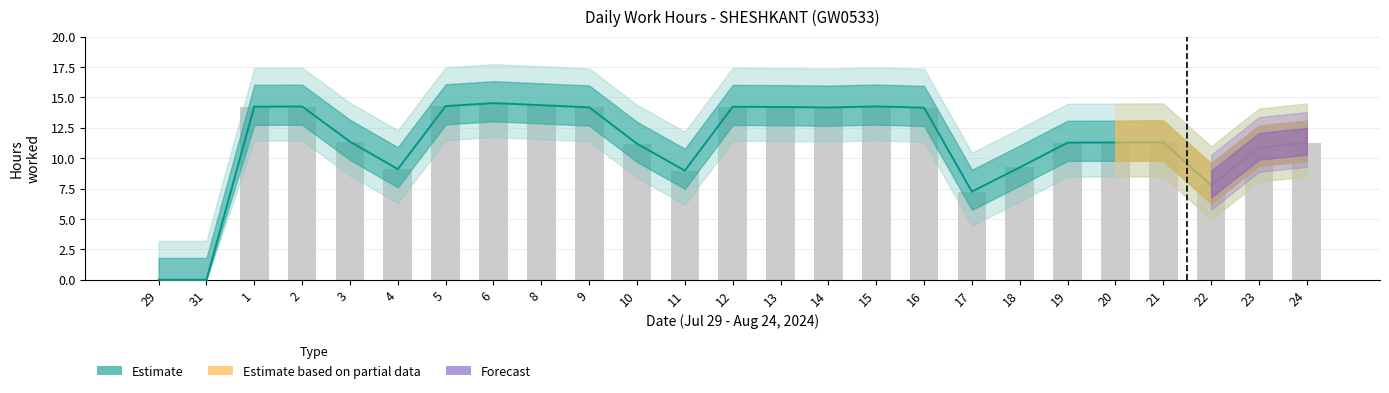

Approximately how many times larger is the value at 19 compared to 8?

0.8